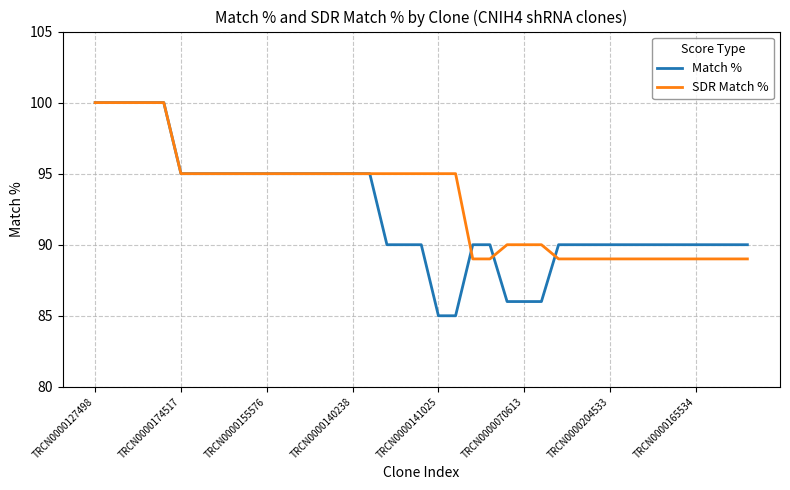

Which series has the largest range (max minus min)?

Match %